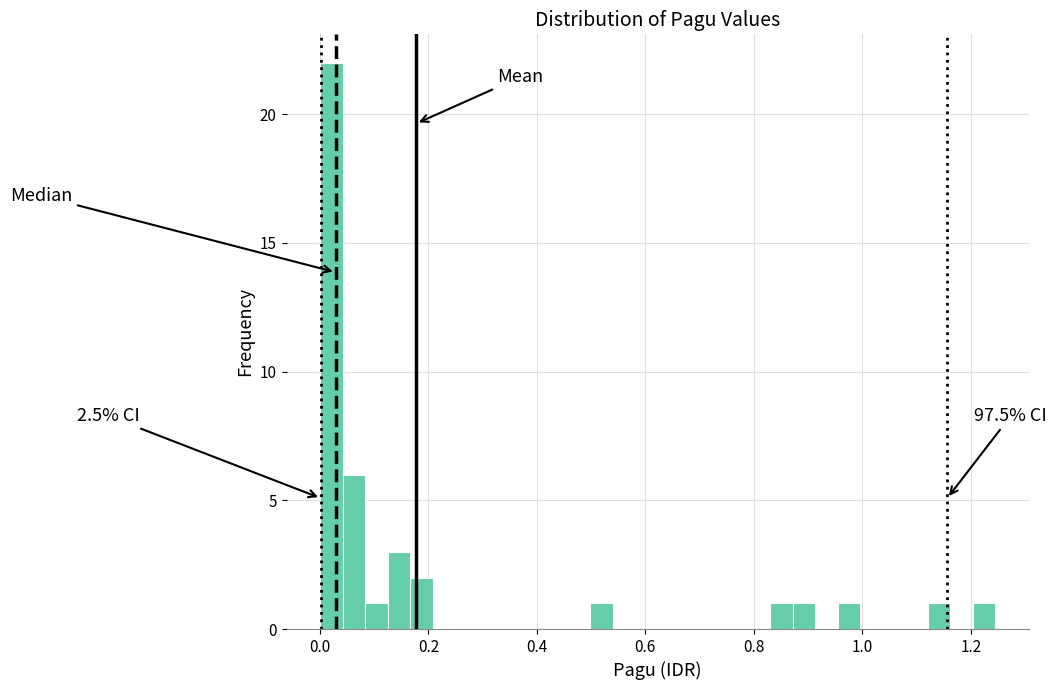

Around what value on the x-axis is the tallest bar? Give the approximate position of its centre, as read against the axis.

0.02